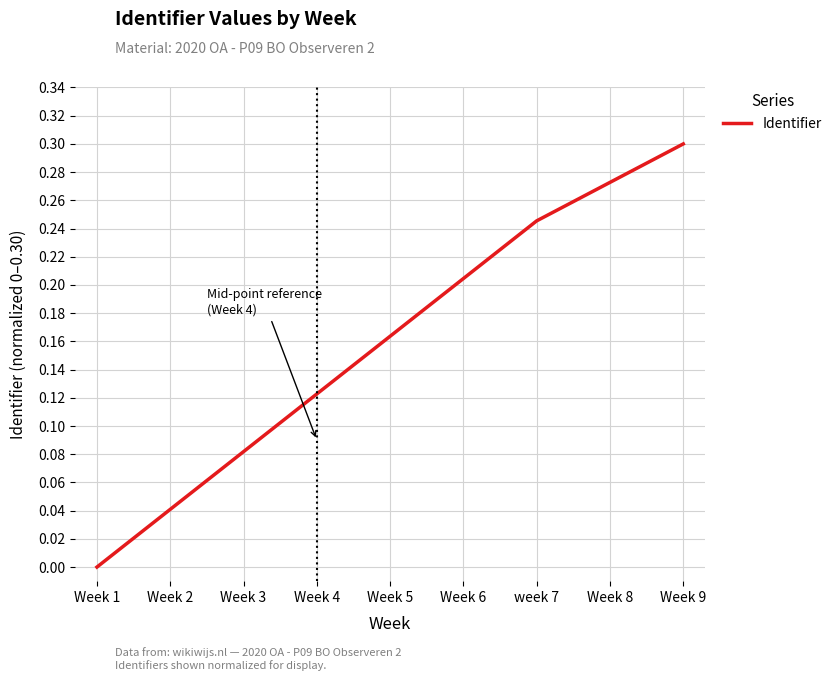

Rank the categories by value from lowest to highest.

Week 1, Week 2, Week 3, Week 4, Week 5, Week 6, week 7, Week 8, Week 9